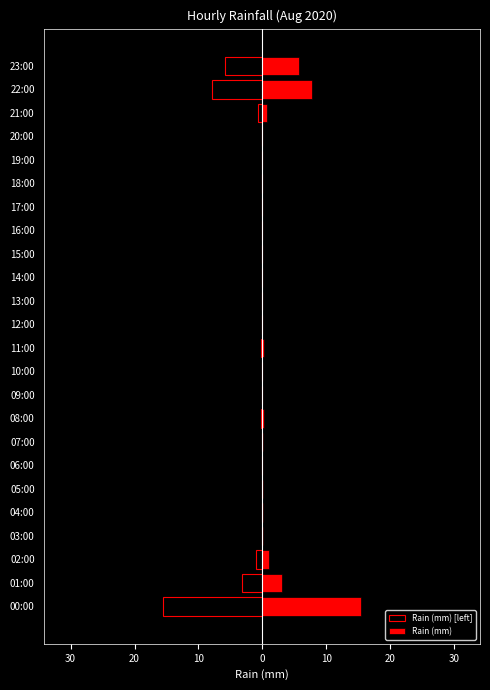

True or false: Rain (mm) has a value of 0.2 at 02:00.

False